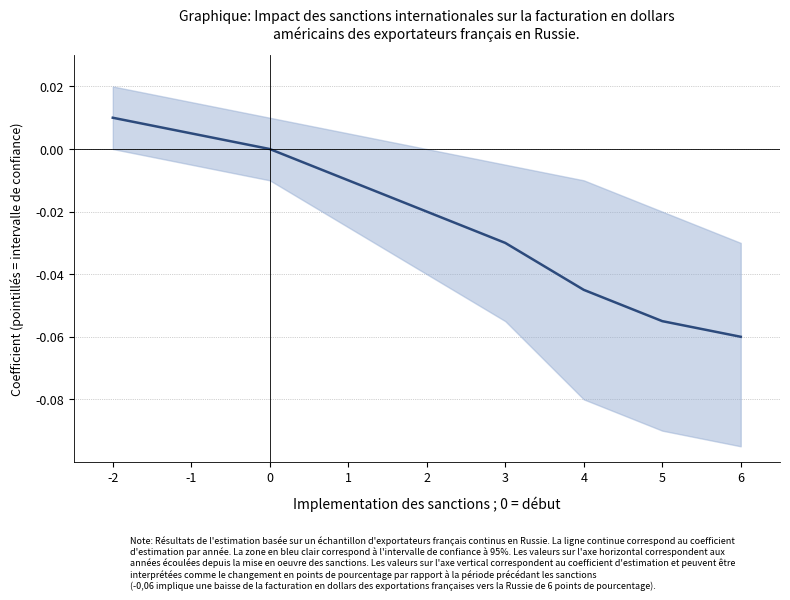

Reading left to right, extract all data points from this chart.

-2=0.0	-1=0.0	0=0.0	1=-0.0	2=-0.0	3=-0.0	4=-0.0	5=-0.1	6=-0.1